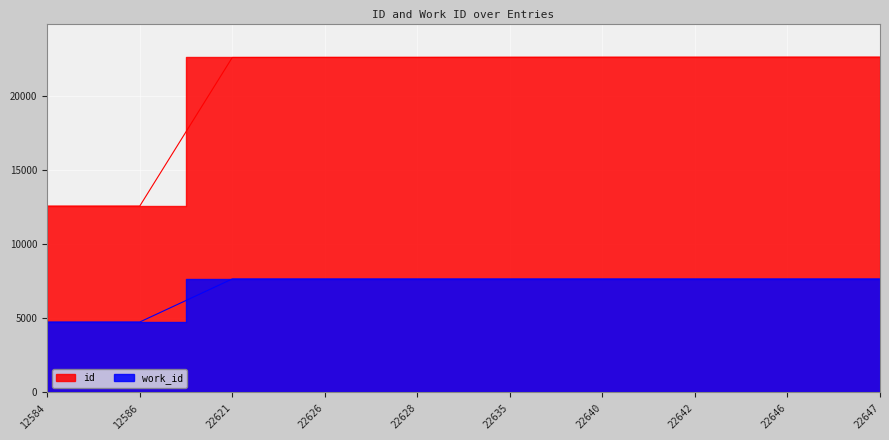

Read the work_id value at 12586, to the nearest 100.

4800